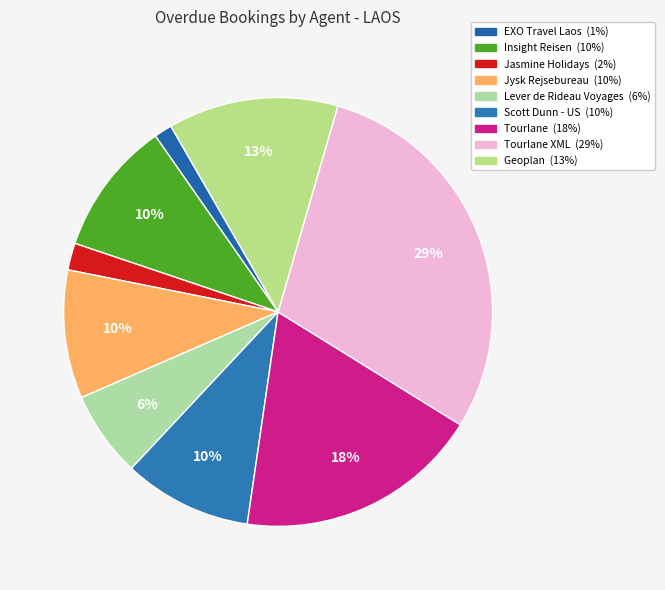

Which category has the smallest portion of the pie?

EXO Travel Laos